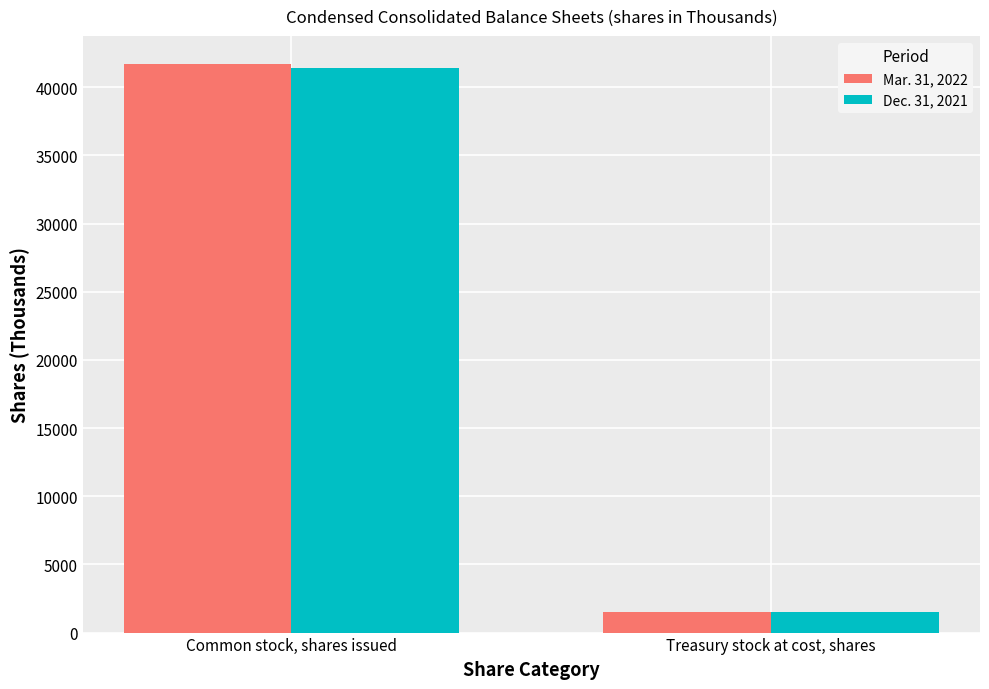

Rank the categories by Dec. 31, 2021 value from lowest to highest.

Treasury stock at cost, shares, Common stock, shares issued